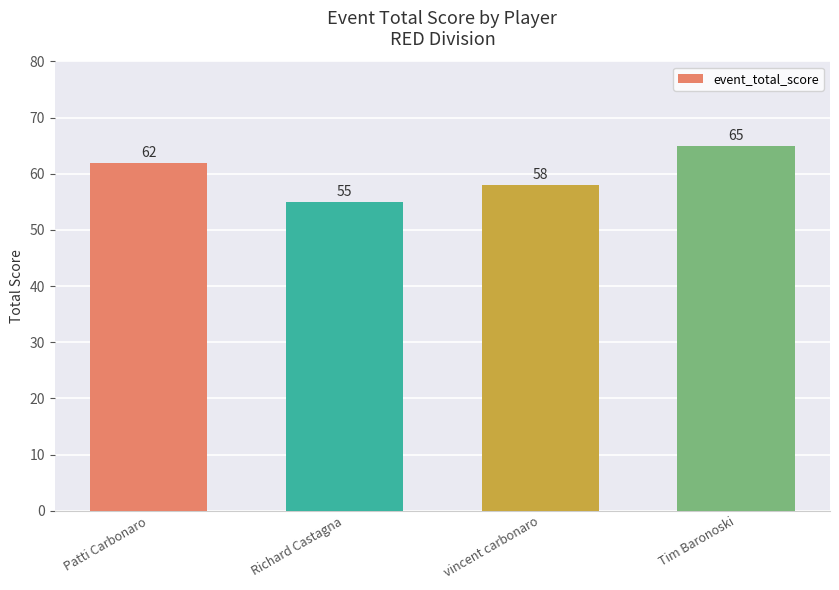

Between Richard Castagna and Patti Carbonaro, which is larger?

Patti Carbonaro